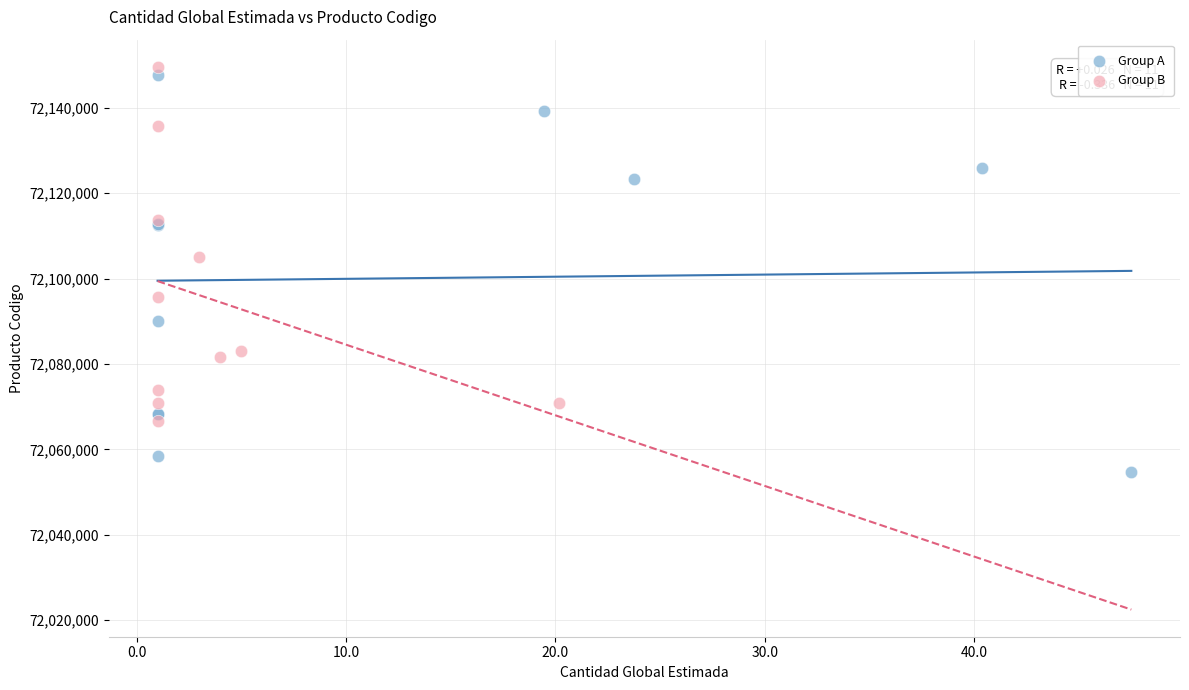

Which series reaches the minimum Y coordinate?

Group A